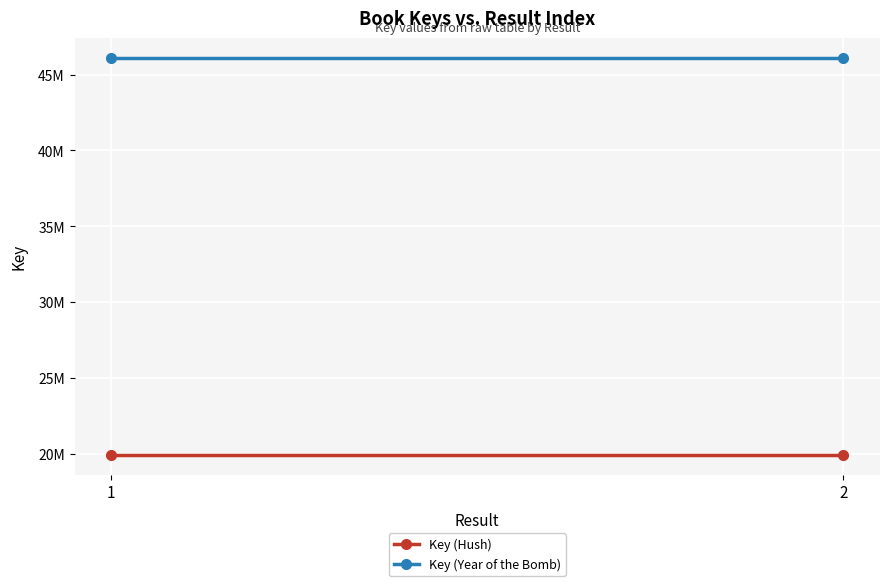

The Key (Hush) series shows 34339799 at 1. True or false?

False